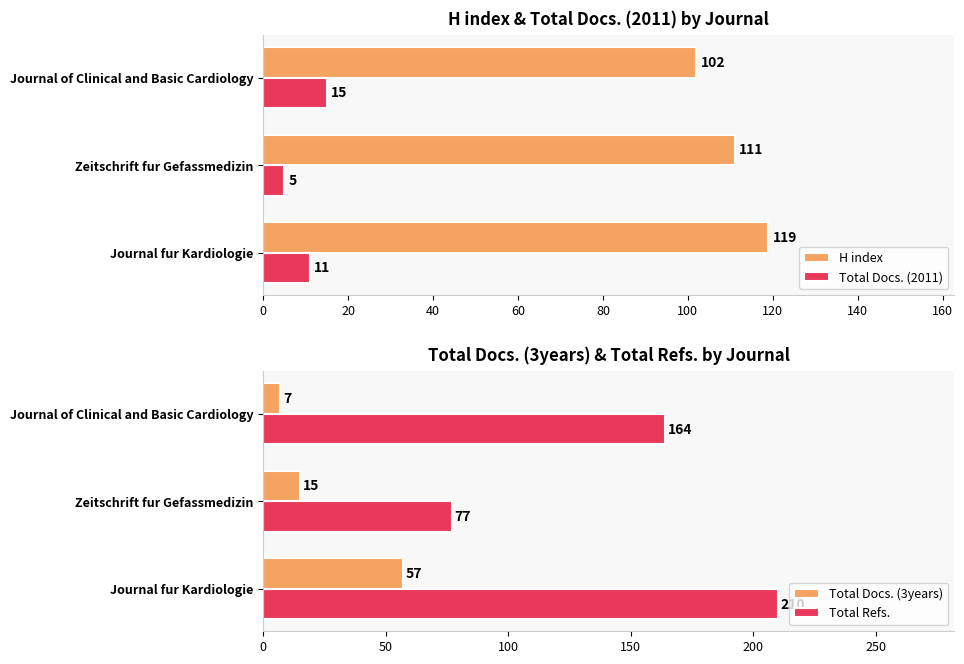

True or false: H index has a value of 111 at Zeitschrift fur Gefassmedizin.

True